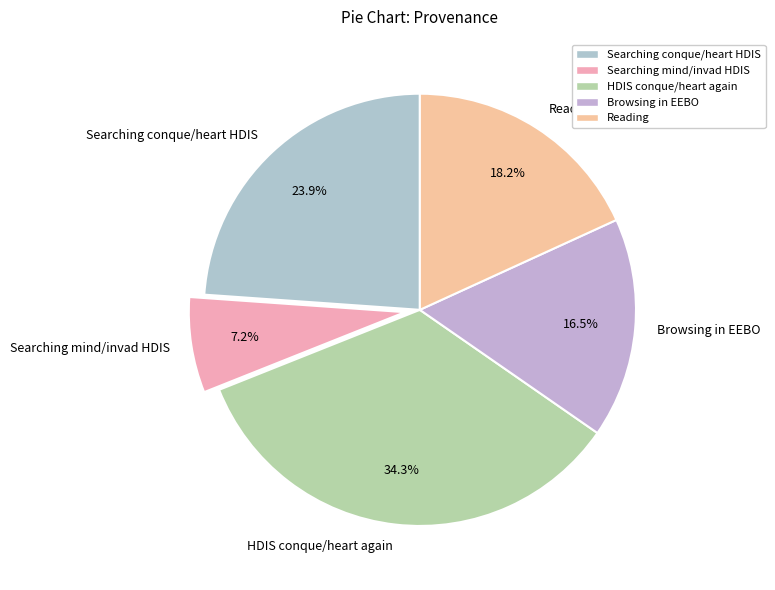

Which slice is the largest?

HDIS conque/heart again